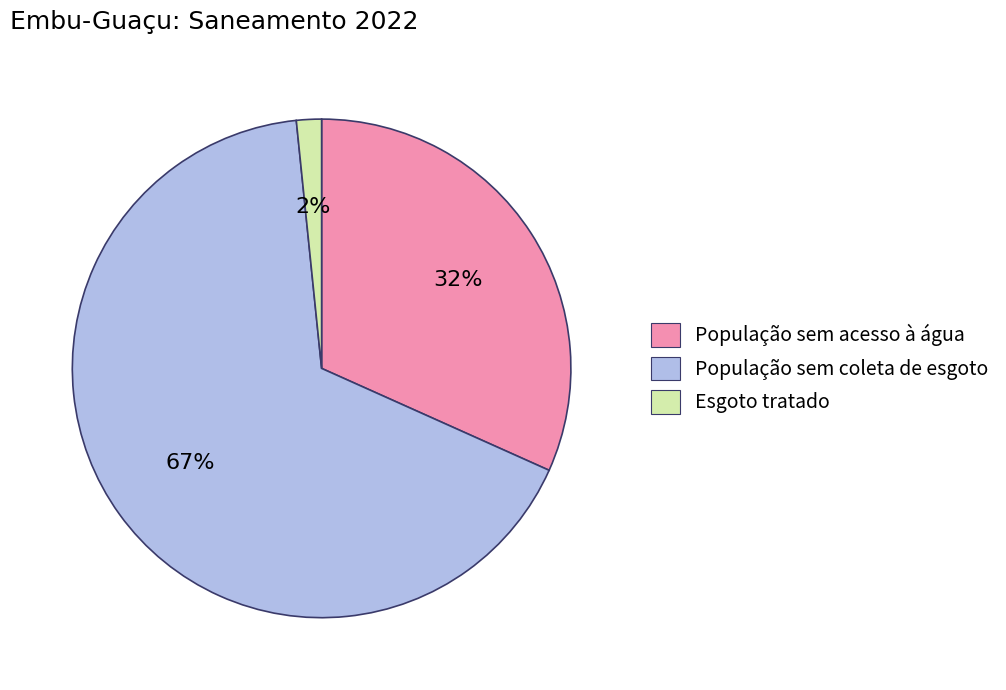

Which slice is the smallest?

Esgoto tratado